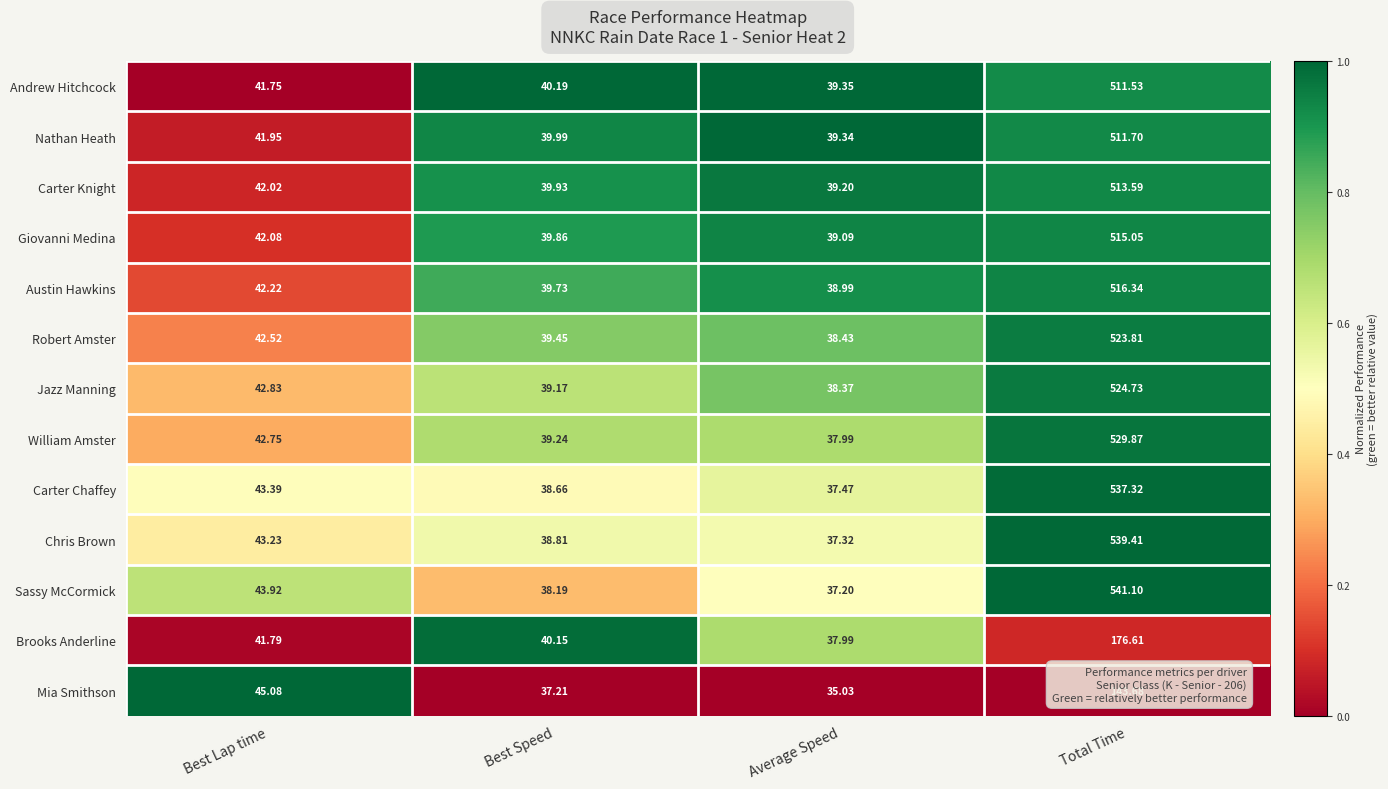

Is the value of Sassy McCormick at Total Time greater than the value of Carter Knight at Best Speed?

Yes